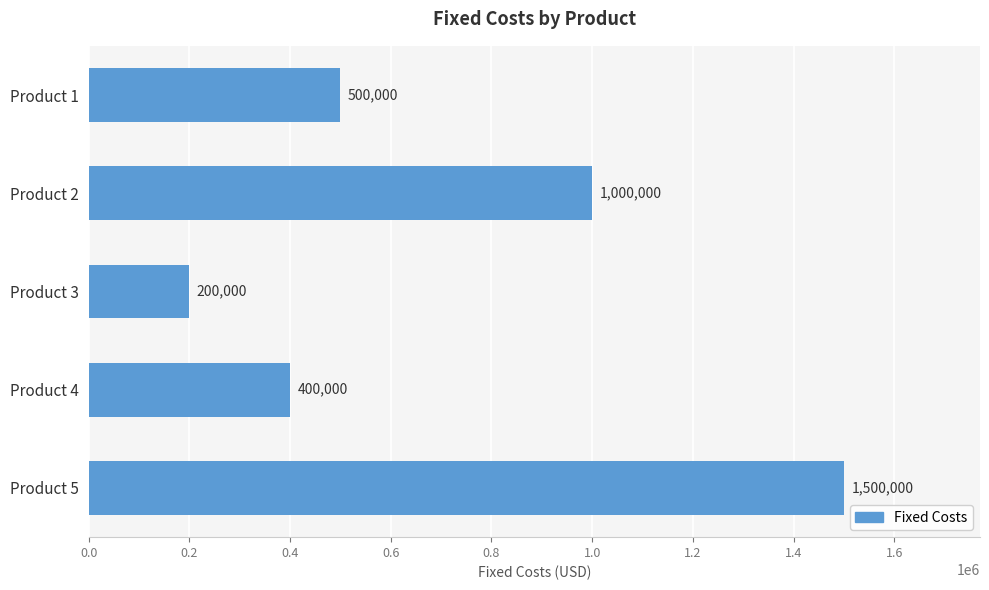

What is the ratio of the value at Product 4 to the value at Product 3?

2.0